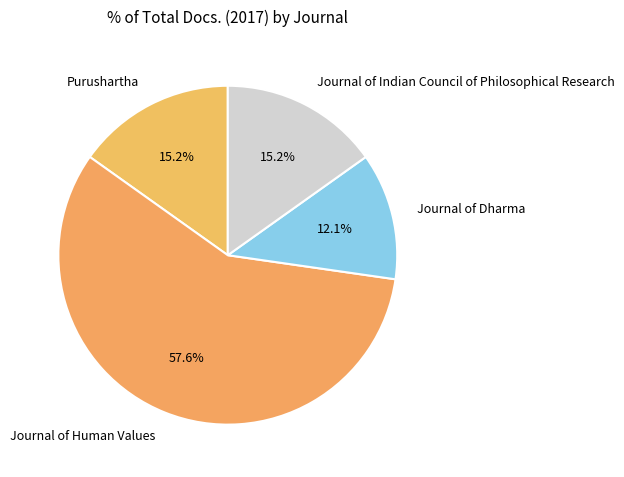

What percentage is the Journal of Dharma slice, to the nearest percent?

12%